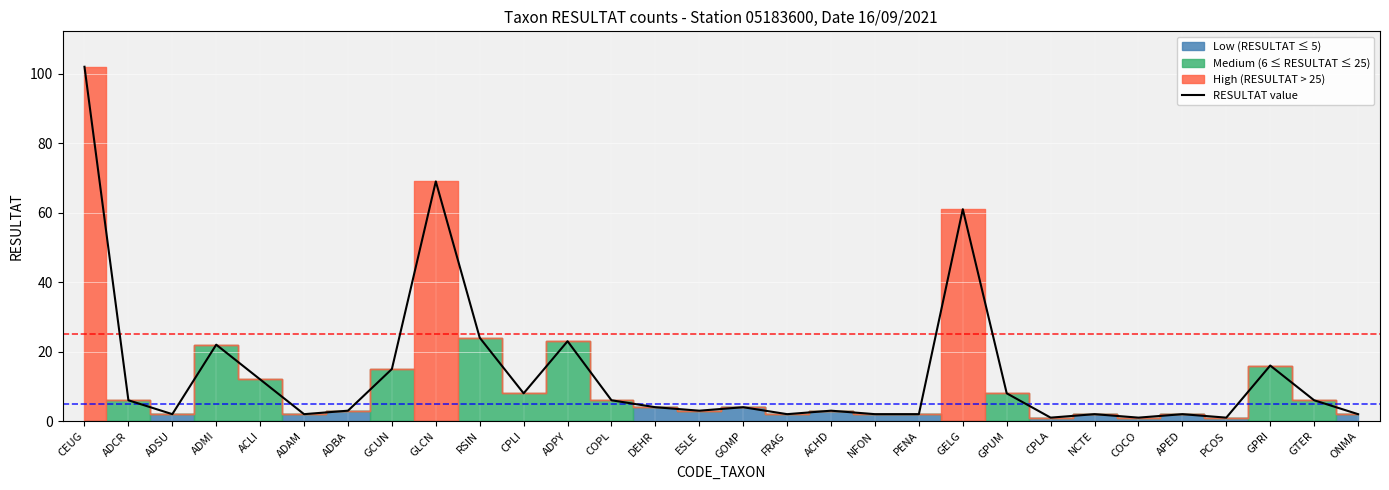

Where is the data nearest to the value 51?

GELG